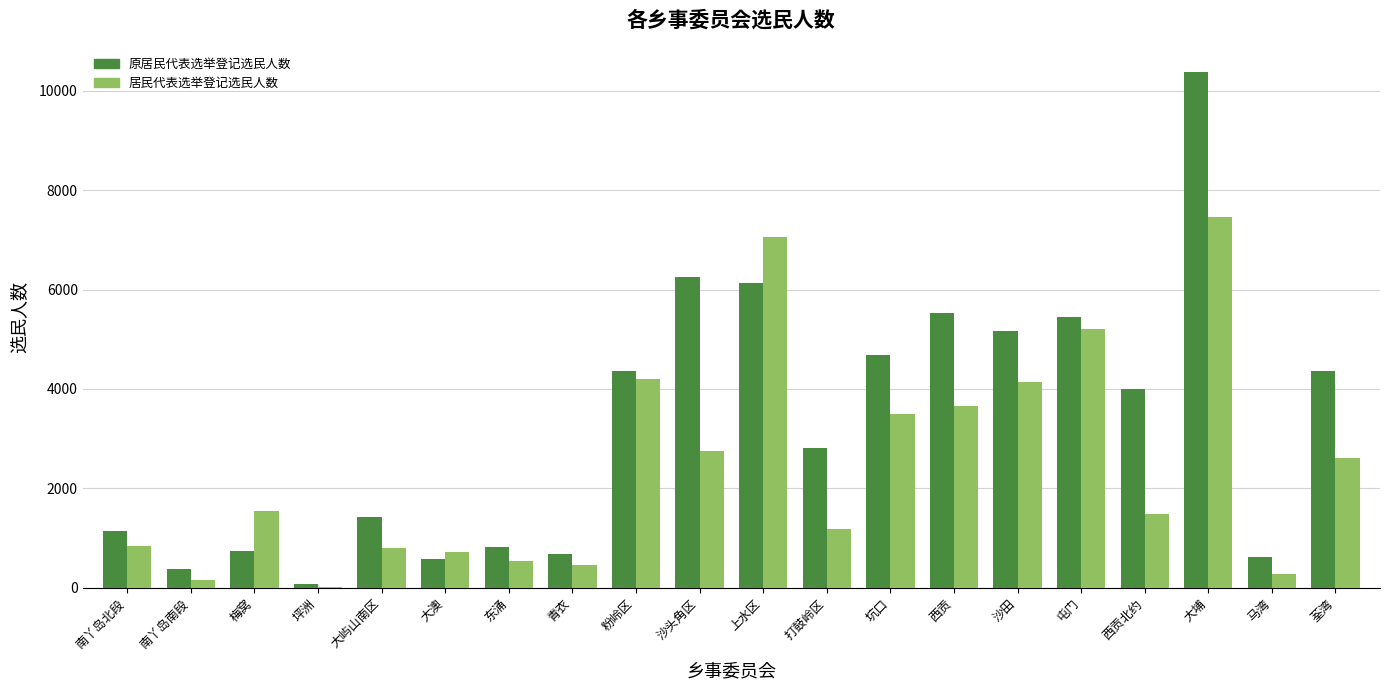

What are all the series names shown in the legend?

原居民代表选举登记选民人数, 居民代表选举登记选民人数